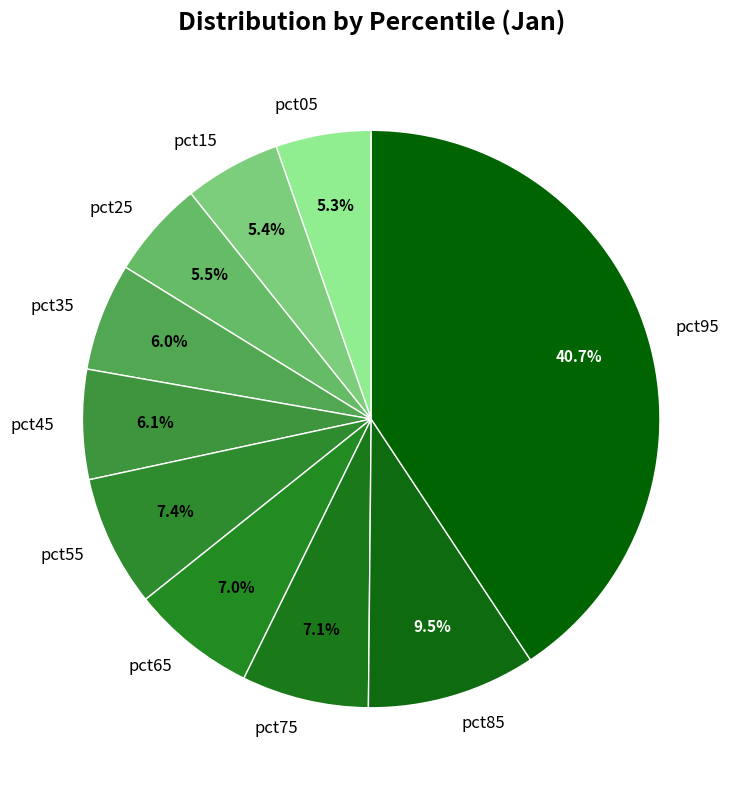

Does any single category account for the majority?

No